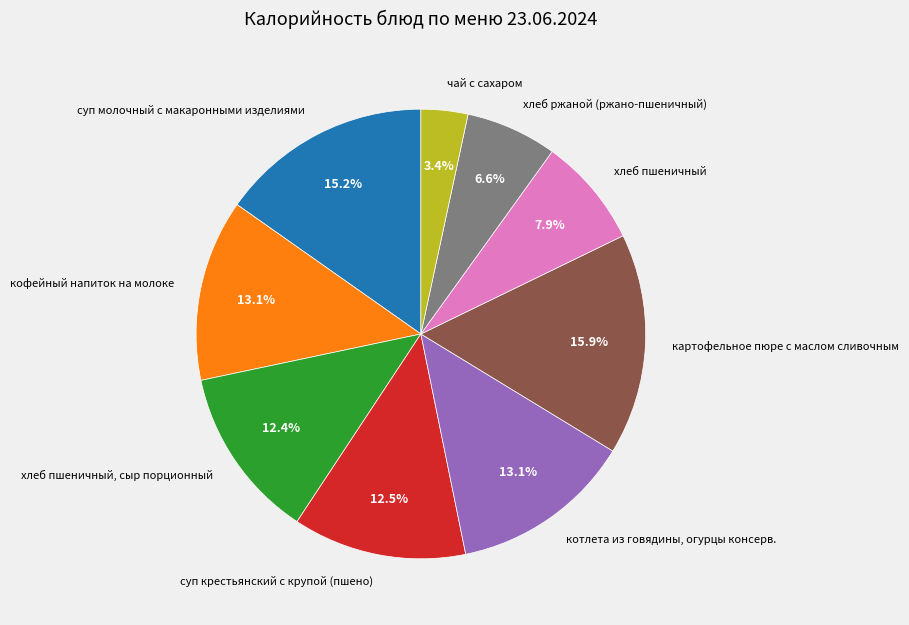

Between суп молочный с макаронными изделиями and суп крестьянский с крупой (пшено), which is larger?

суп молочный с макаронными изделиями